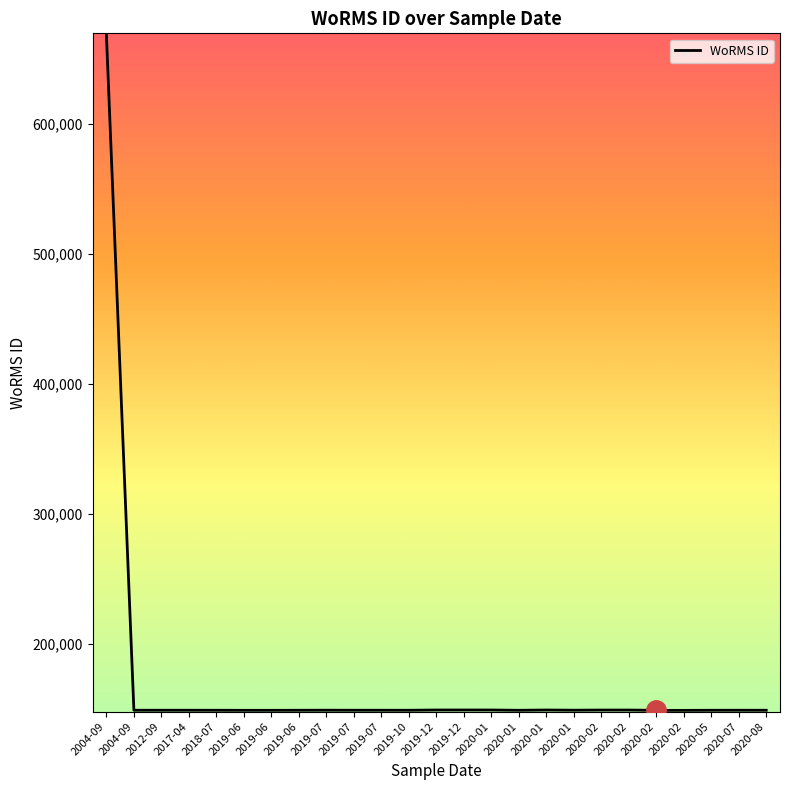

The value at 2020-01 is 149186. True or false?

True